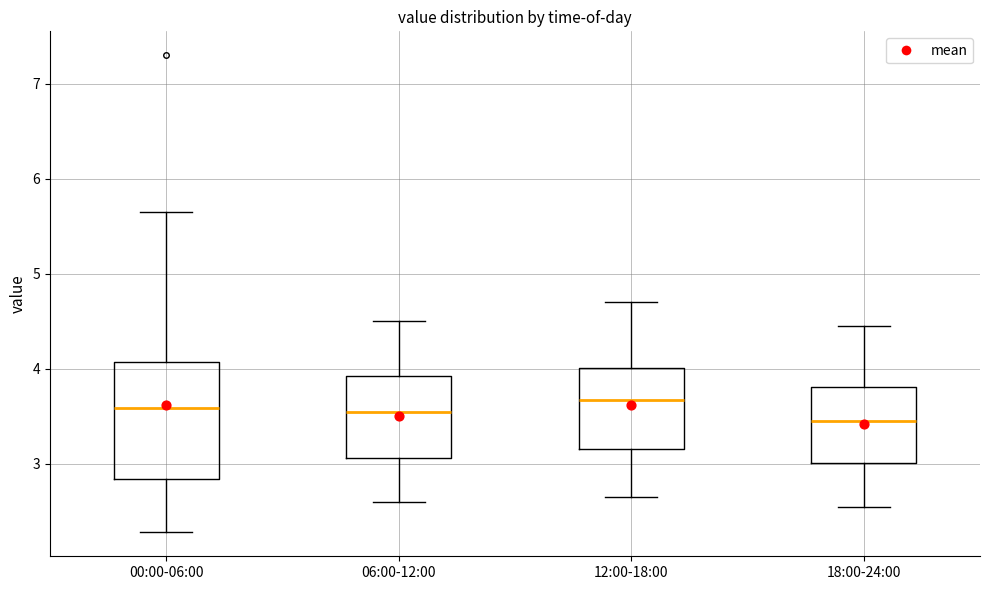

Reading left to right, read every box against the y-axis: the position of its median line, the range the box covers, and the ends of its whiskers. The values are not printed on the chart, so give them approximately, as read against the axis.

00:00-06:00: median 3.6, box 2.8 to 4.1, whiskers 2.3 to 5.7
06:00-12:00: median 3.6, box 3.1 to 3.9, whiskers 2.6 to 4.5
12:00-18:00: median 3.7, box 3.2 to 4.0, whiskers 2.7 to 4.7
18:00-24:00: median 3.5, box 3.0 to 3.8, whiskers 2.6 to 4.5